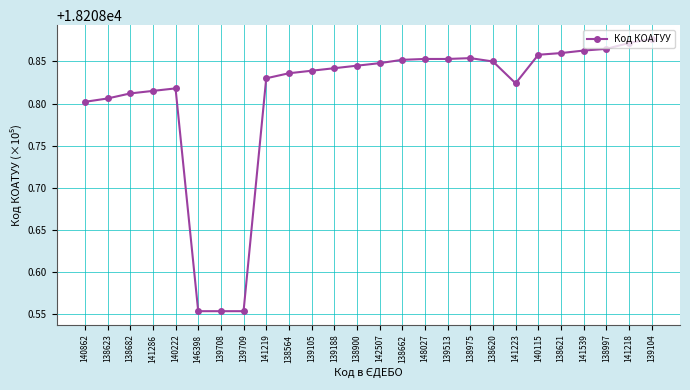

True or false: there are more than 0 points higher than both neighbors.

True